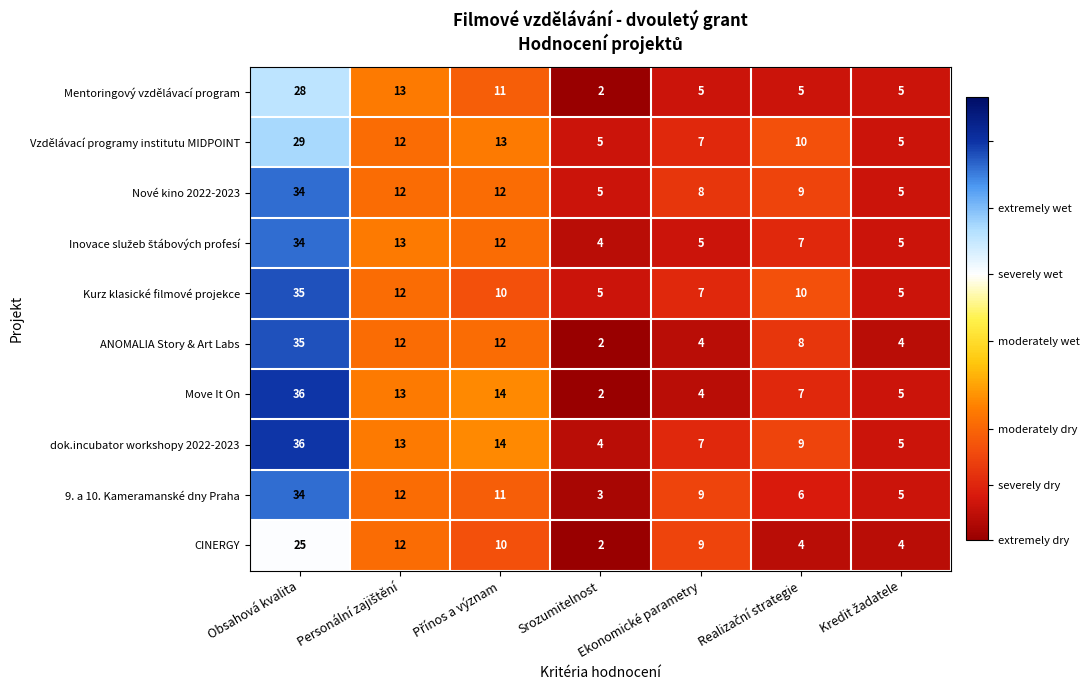

What is the spread (max minus min) of values at Obsahová kvalita?

11